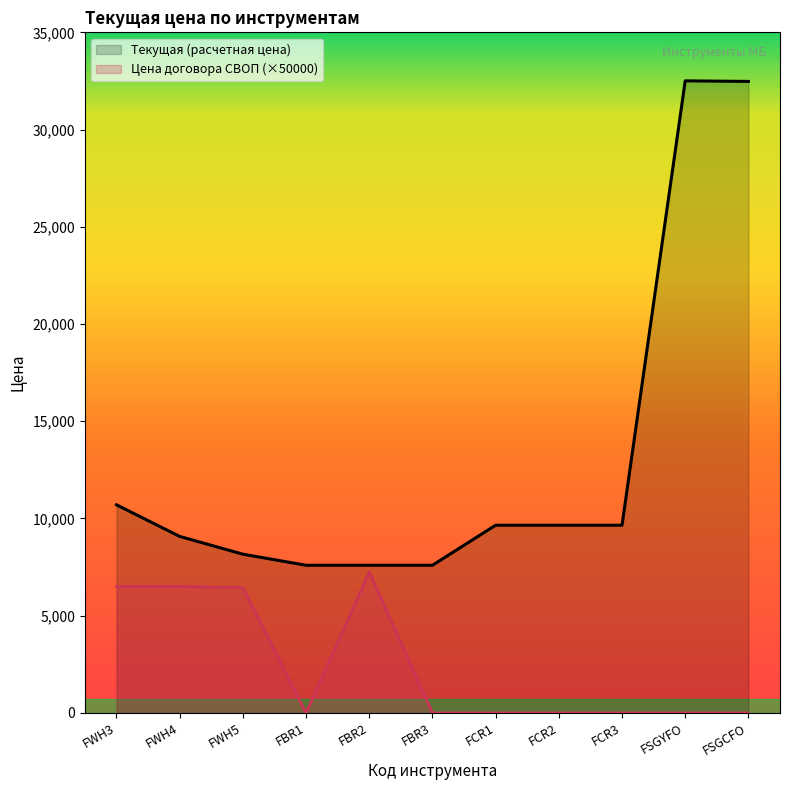

Between FWH5 and FCR2, which series saw the biggest shift?

Цена договора СВОП (×50000)